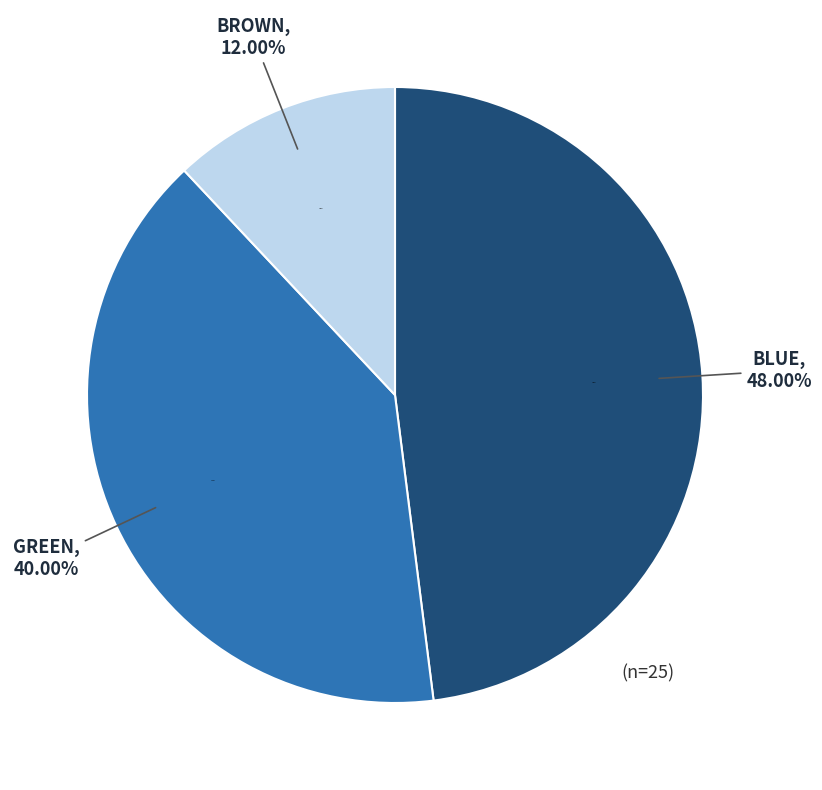

To the nearest percent, what is the difference between the GREEN and BROWN slice percentages?

28%